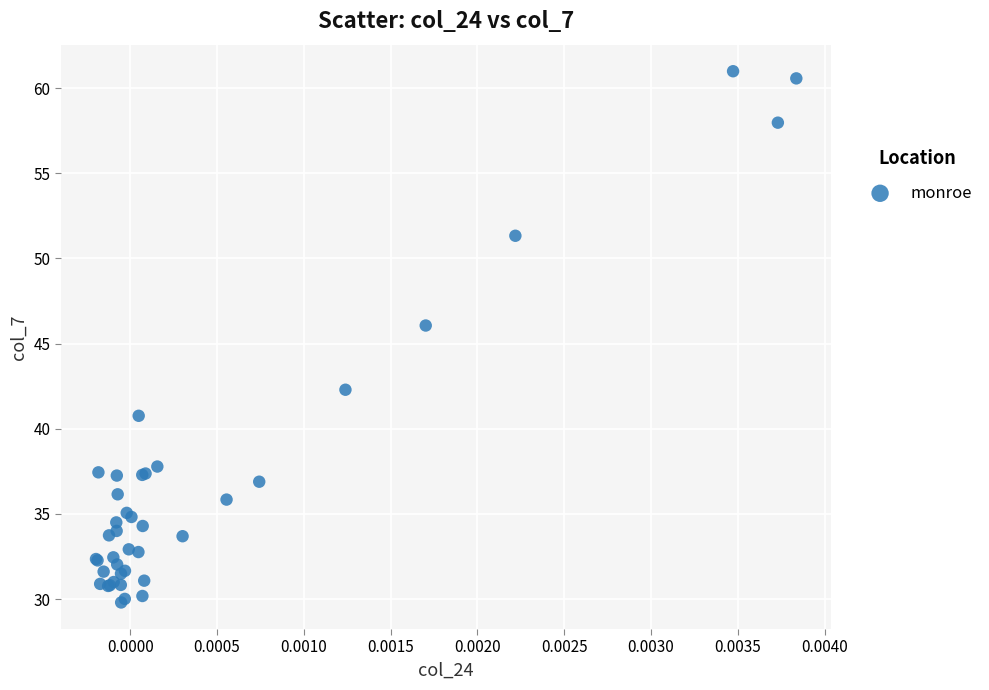

What Y value in the scatter plot is closest to 45?

46.1